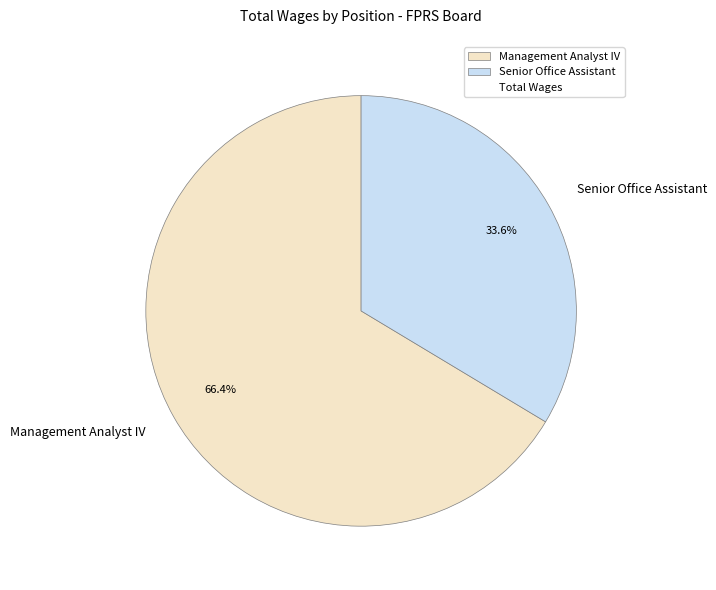

The Management Analyst IV slice represents 66% of the pie. True or false?

True